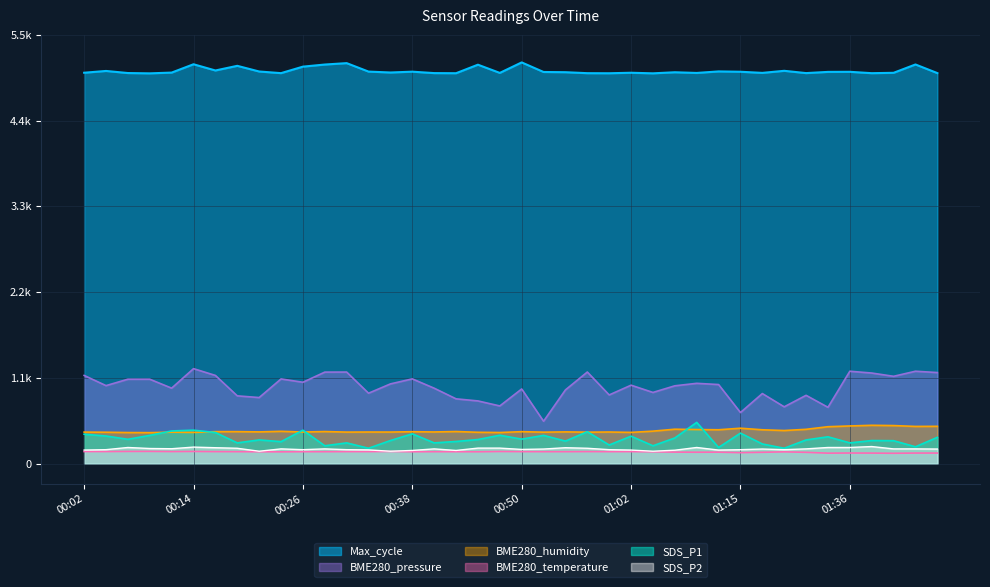

True or false: SDS_P2 and BME280_humidity intersect in this chart.

False